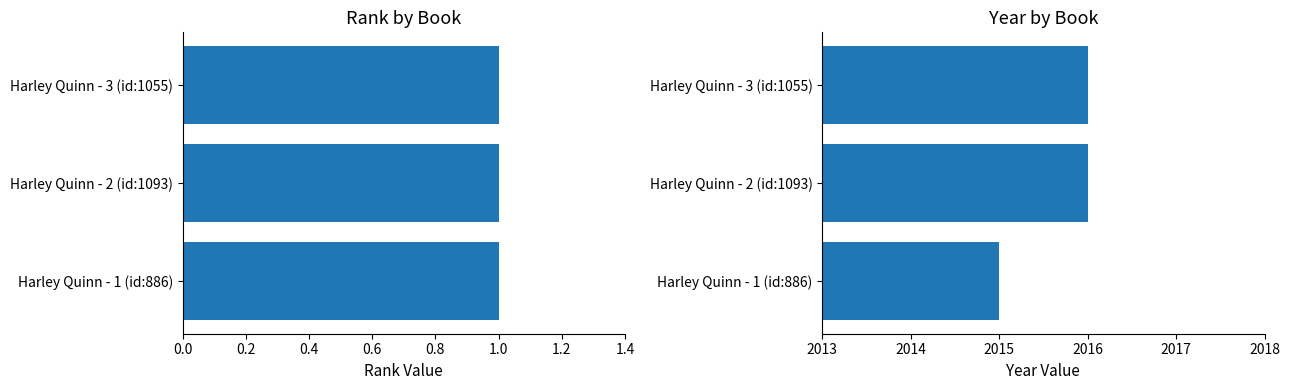

What is the value of the year bar at the 3rd from the left?

2015.0